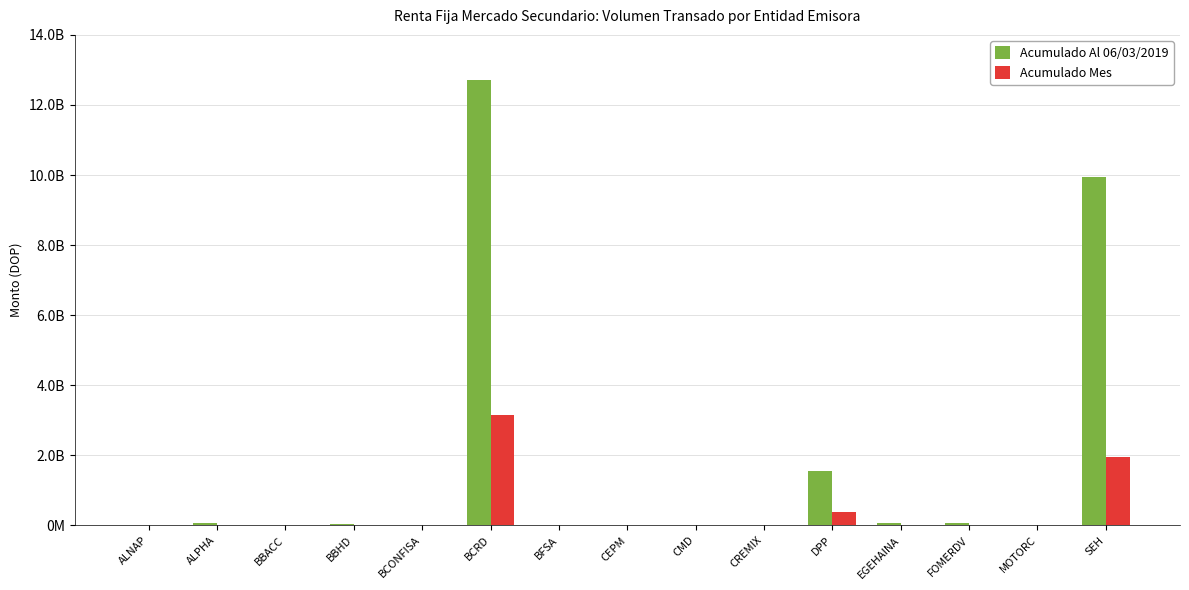

Does the chart contain stacked bars?

No